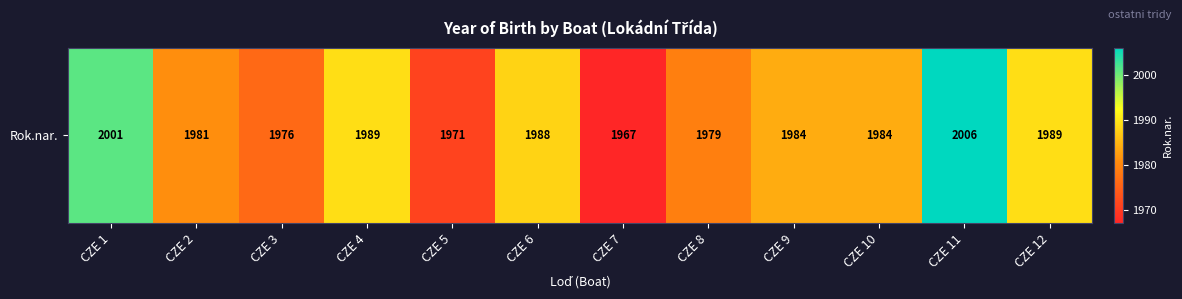

Reading left to right, extract all data points from this chart.

CZE 1=2001	CZE 2=1981	CZE 3=1976	CZE 4=1989	CZE 5=1971	CZE 6=1988	CZE 7=1967	CZE 8=1979	CZE 9=1984	CZE 10=1984	CZE 11=2006	CZE 12=1989